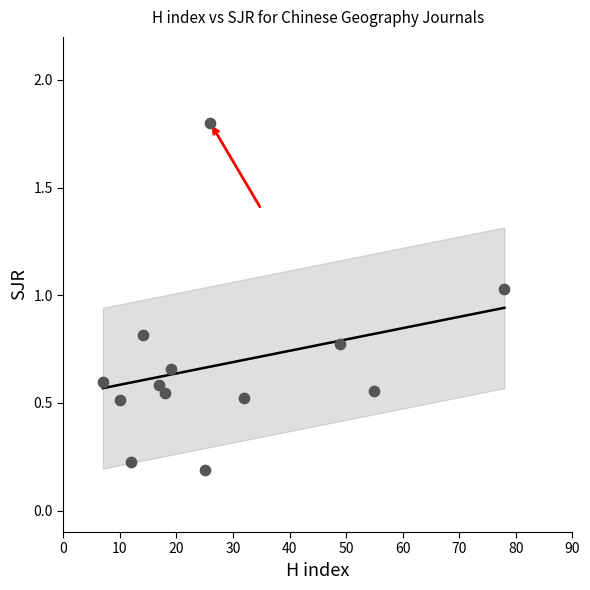

What is the range of X values (max minus min)?

71.0